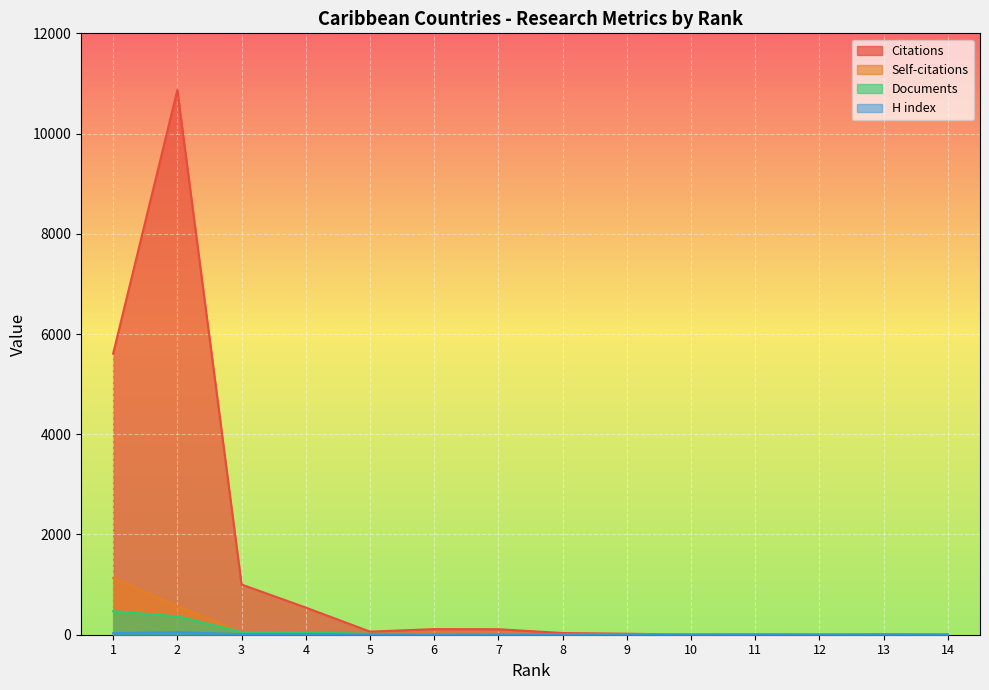

The value of Citations at 5 is 86. True or false?

False